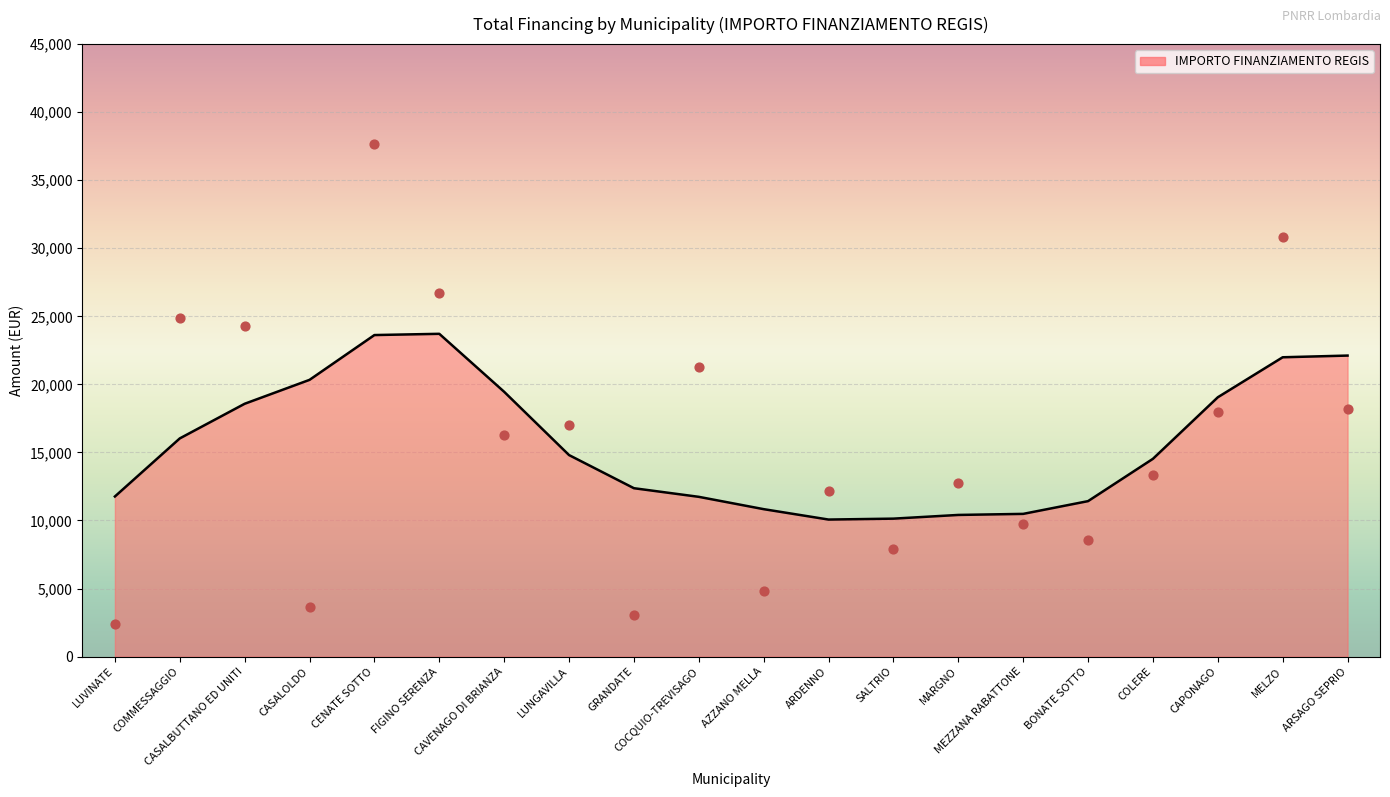

Between CAPONAGO and COCQUIO-TREVISAGO, which is larger?

COCQUIO-TREVISAGO